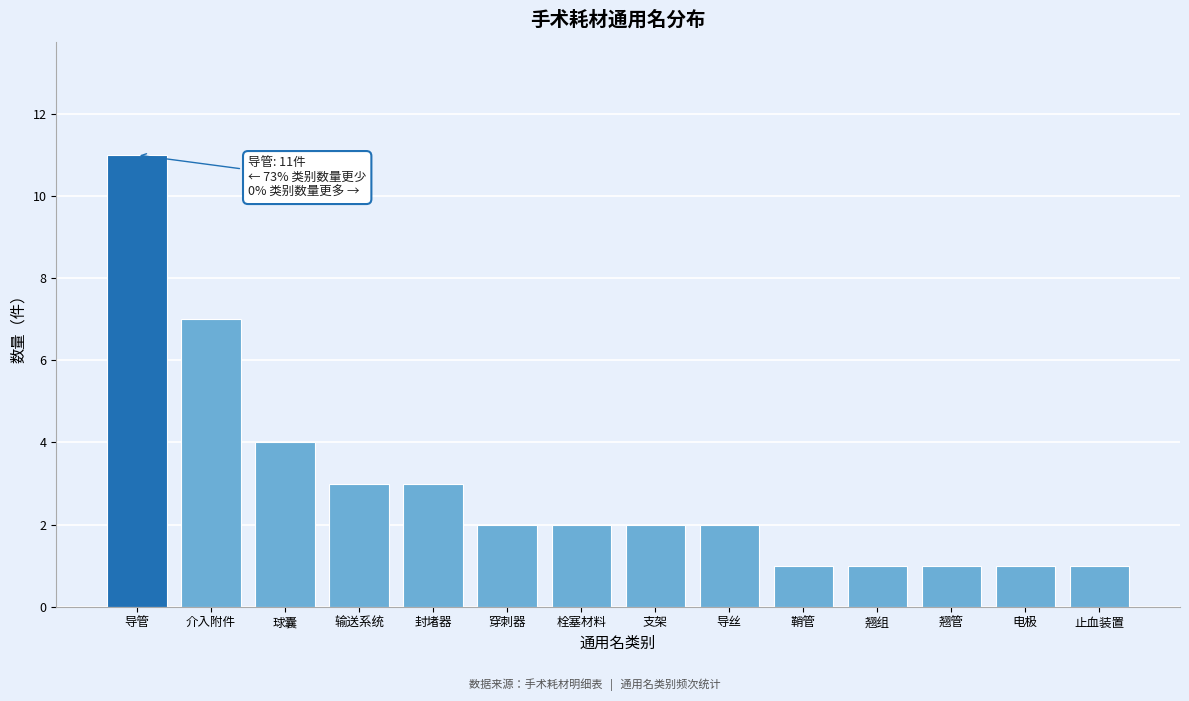

Reading left to right, extract all data points from this chart.

导管=11	介入附件=7	球囊=4	输送系统=3	封堵器=3	穿刺器=2	栓塞材料=2	支架=2	导丝=2	鞘管=1	翘组=1	翘管=1	电极=1	止血装置=1